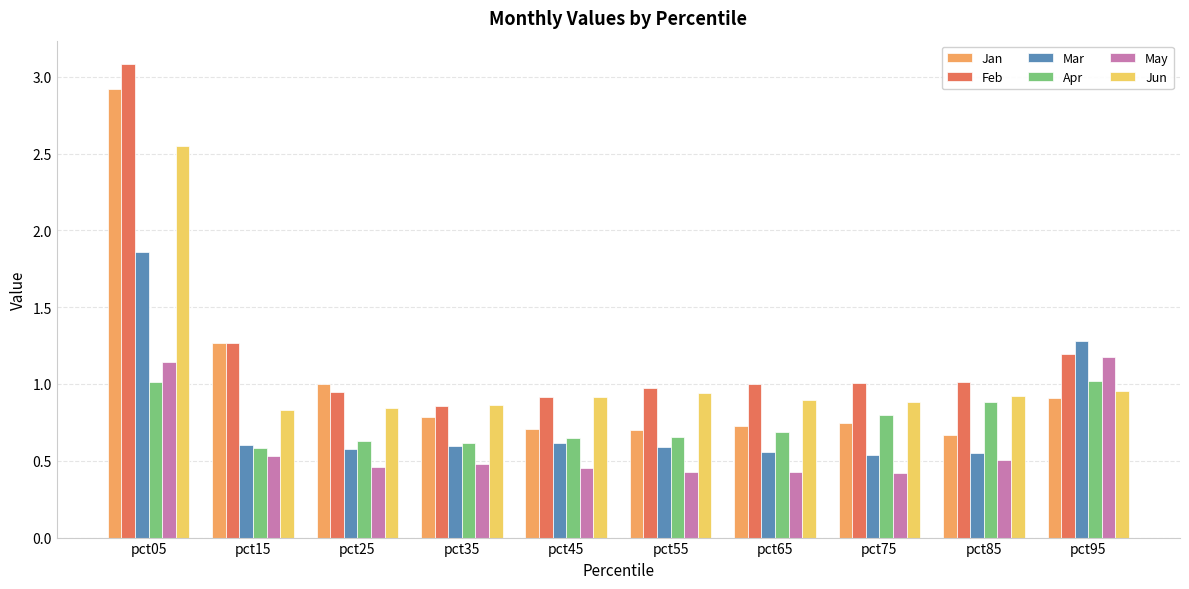

What is the sum of the May values at pct75 and pct95?

1.6